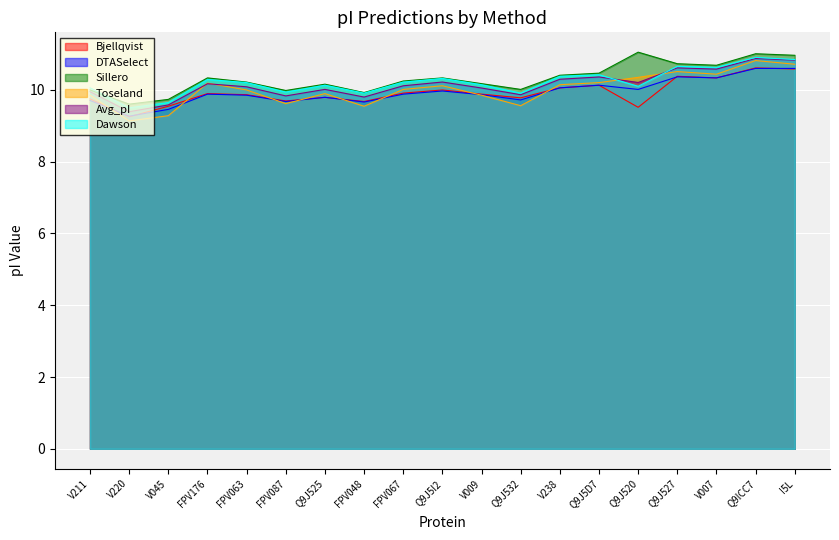

Rank the series at I5L from highest to lowest value.

Sillero, Dawson, Avg_pI, Toseland, DTASelect, Bjellqvist